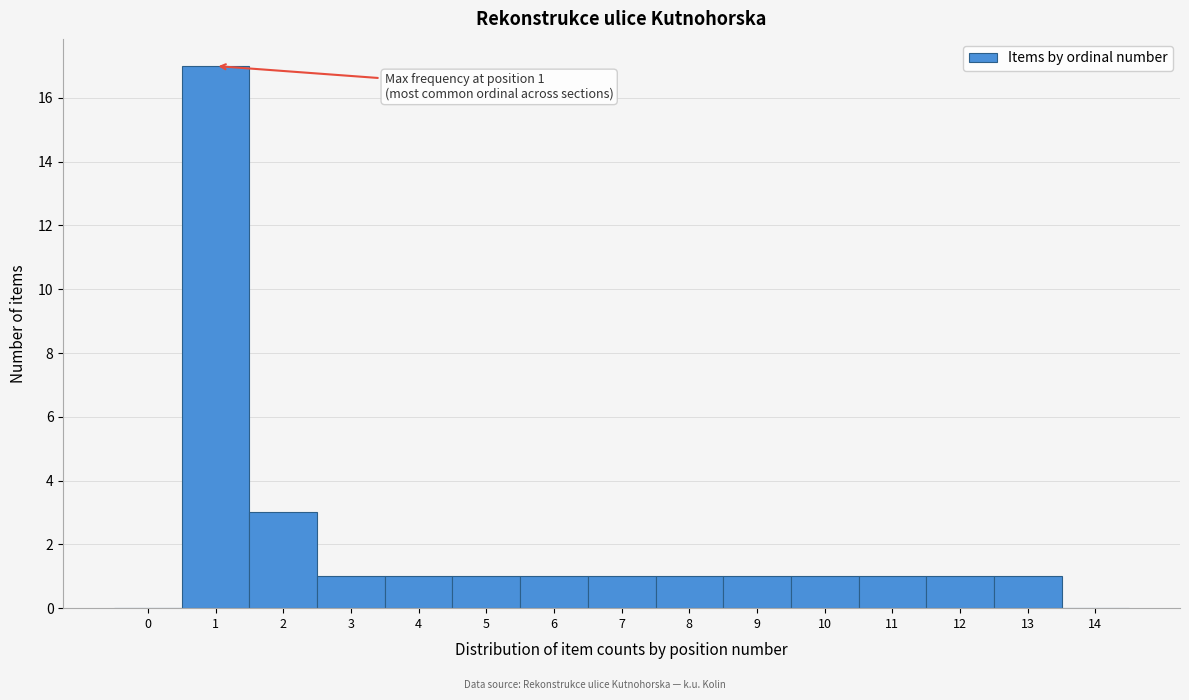

What is the ratio of the value at 5 to the value at 9?

1.0